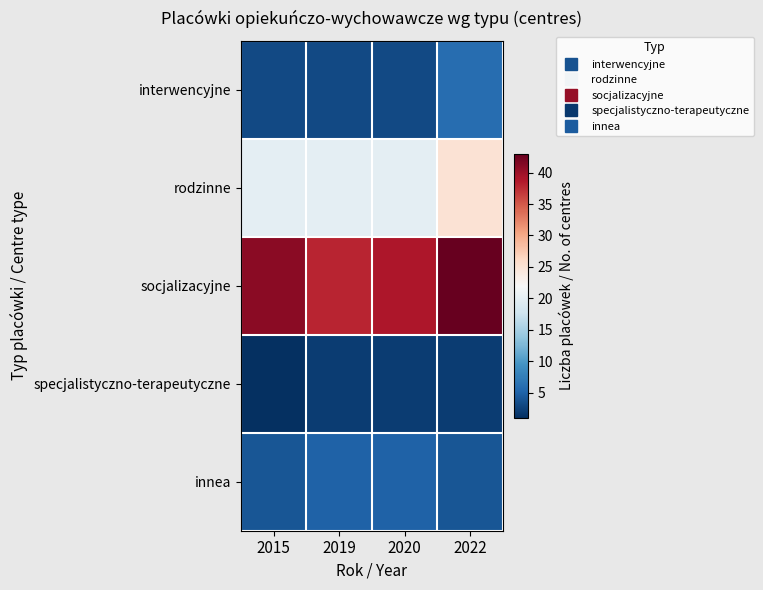

How many categories are shown in the chart?

4